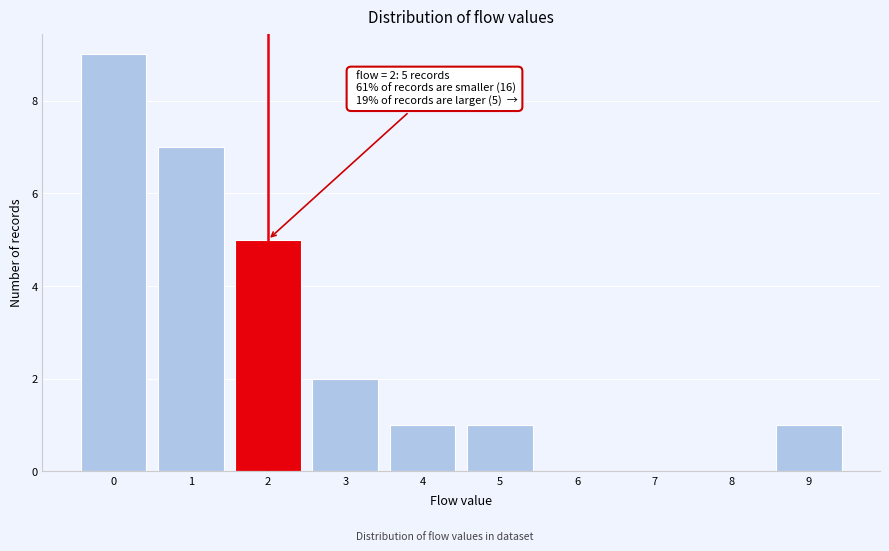

Reading right to left, what are all the values shown in this chart?

9=1	8=0	7=0	6=0	5=1	4=1	3=2	2=5	1=7	0=9